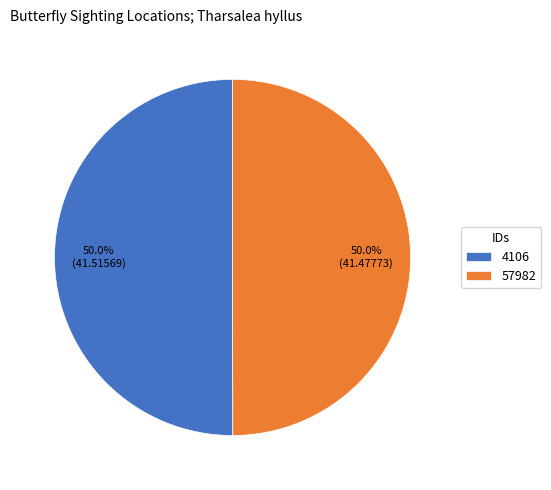

What percentage is NOT represented by 4106?

50.0%